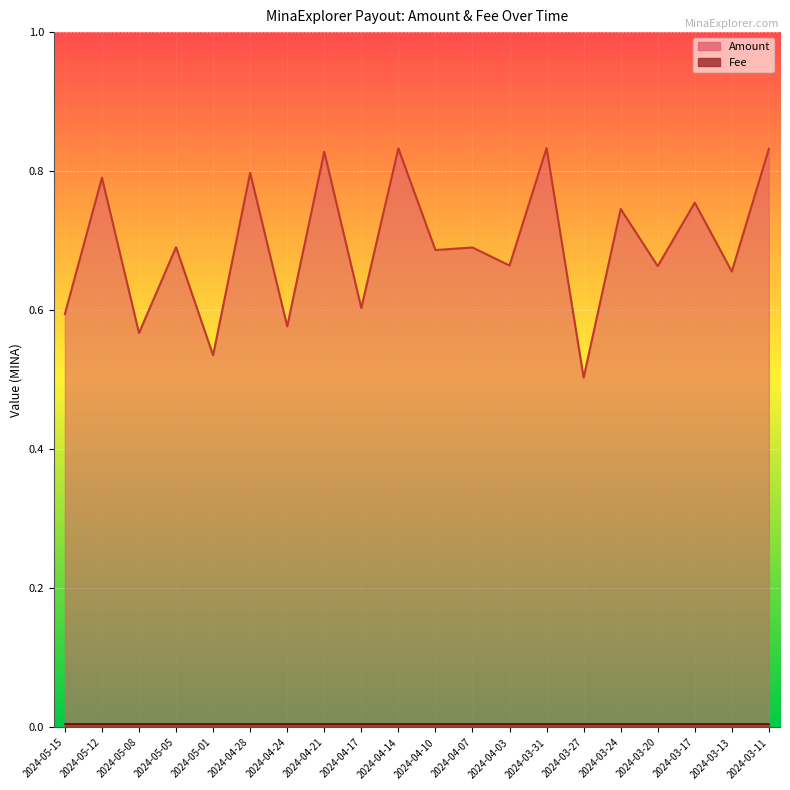

Where is the data nearest to the value 0?

2024-03-27